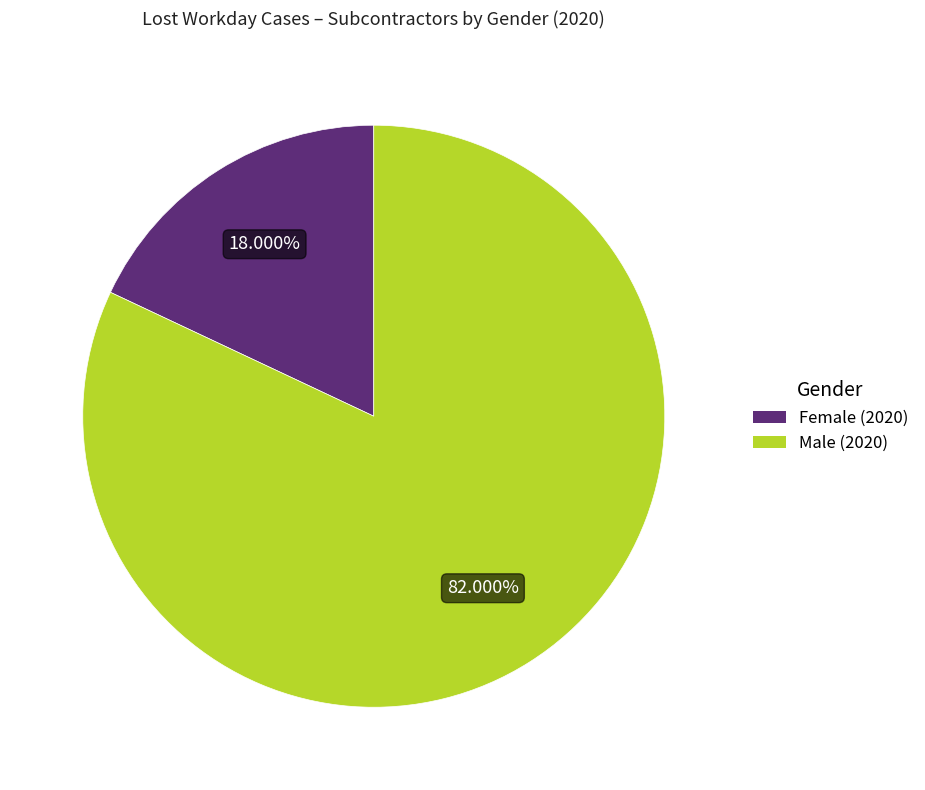

Does any single category account for the majority?

Yes